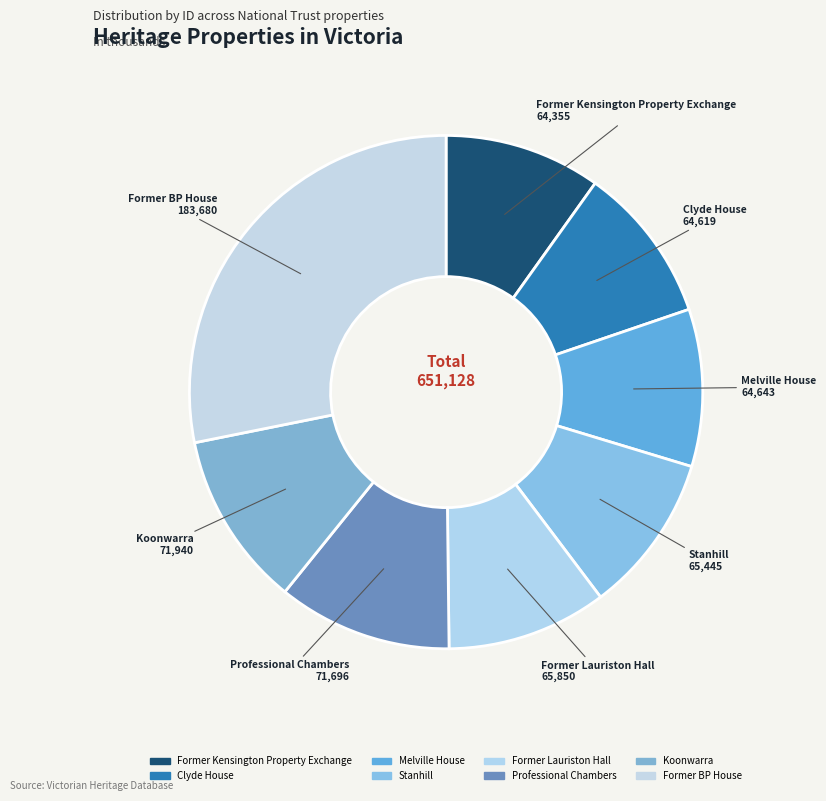

Which slice is the largest?

Former BP House